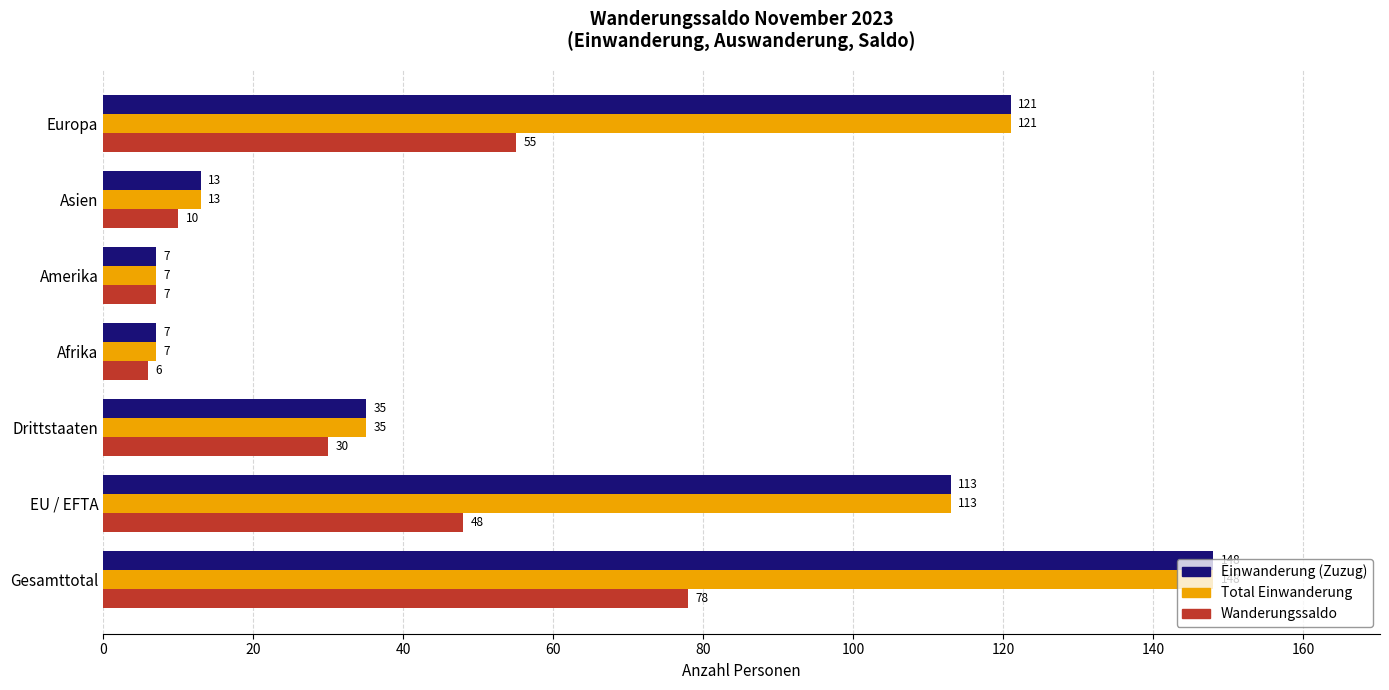

How many values in the Einwanderung (Zuzug) series are below 35?

3